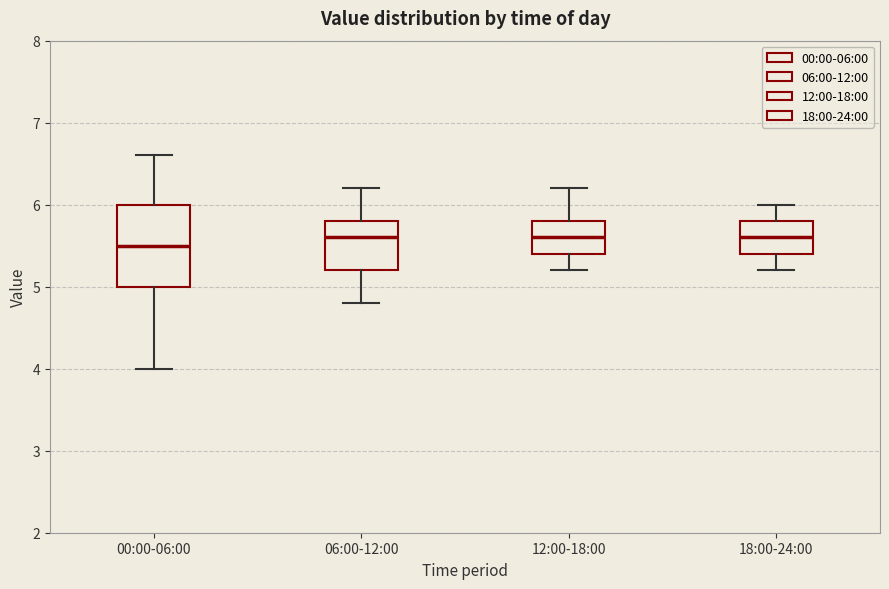

Reading left to right, transcribe this box plot: for each box, give where its median line is, the range the box spans, and where its two whiskers end, as read against the y-axis. The values are not printed on the chart, so give them approximately, as read against the axis.

00:00-06:00: median 5.5, box 5.0 to 6.0, whiskers 4.0 to 6.6
06:00-12:00: median 5.6, box 5.2 to 5.8, whiskers 4.8 to 6.2
12:00-18:00: median 5.6, box 5.4 to 5.8, whiskers 5.2 to 6.2
18:00-24:00: median 5.6, box 5.4 to 5.8, whiskers 5.2 to 6.0